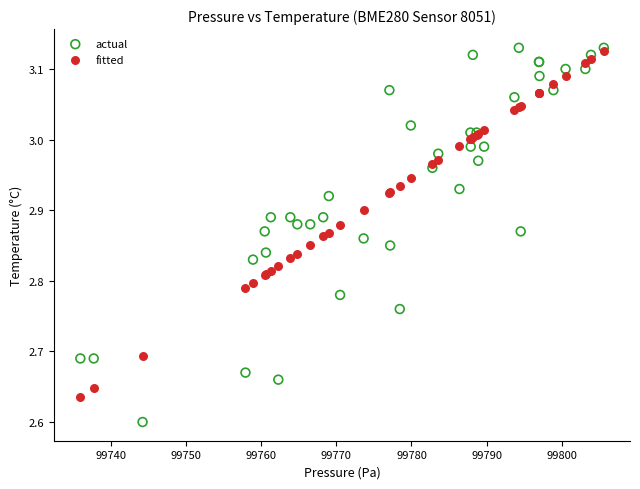

What are all the series names shown in the legend?

actual, fitted